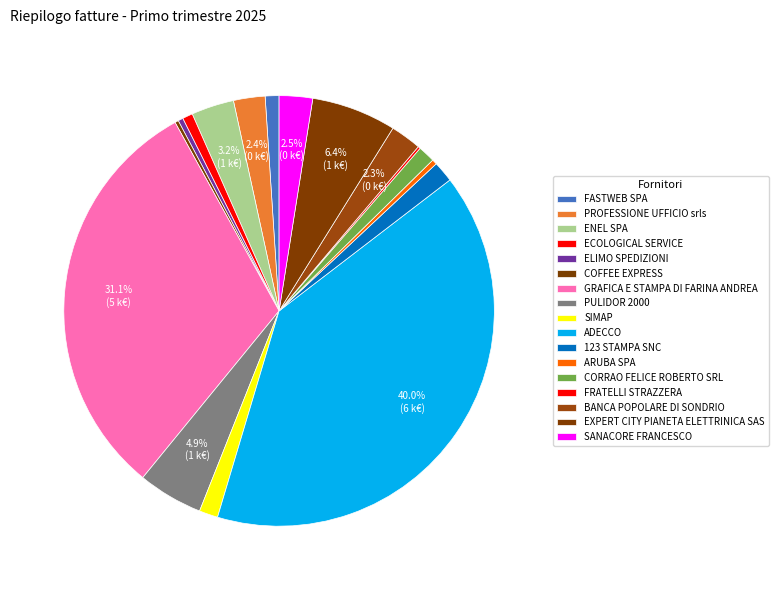

Does any single category account for the majority?

No